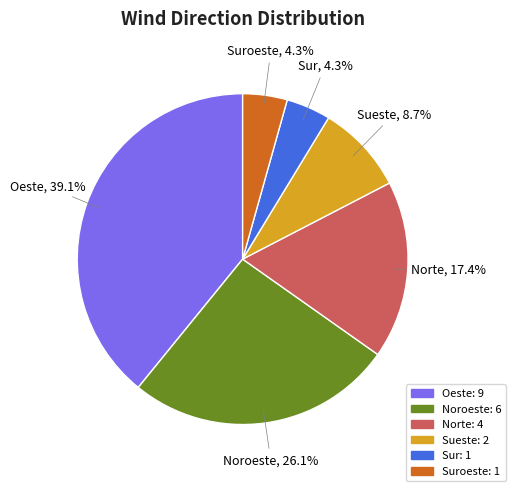

Is there any slice that represents more than half of the pie?

No